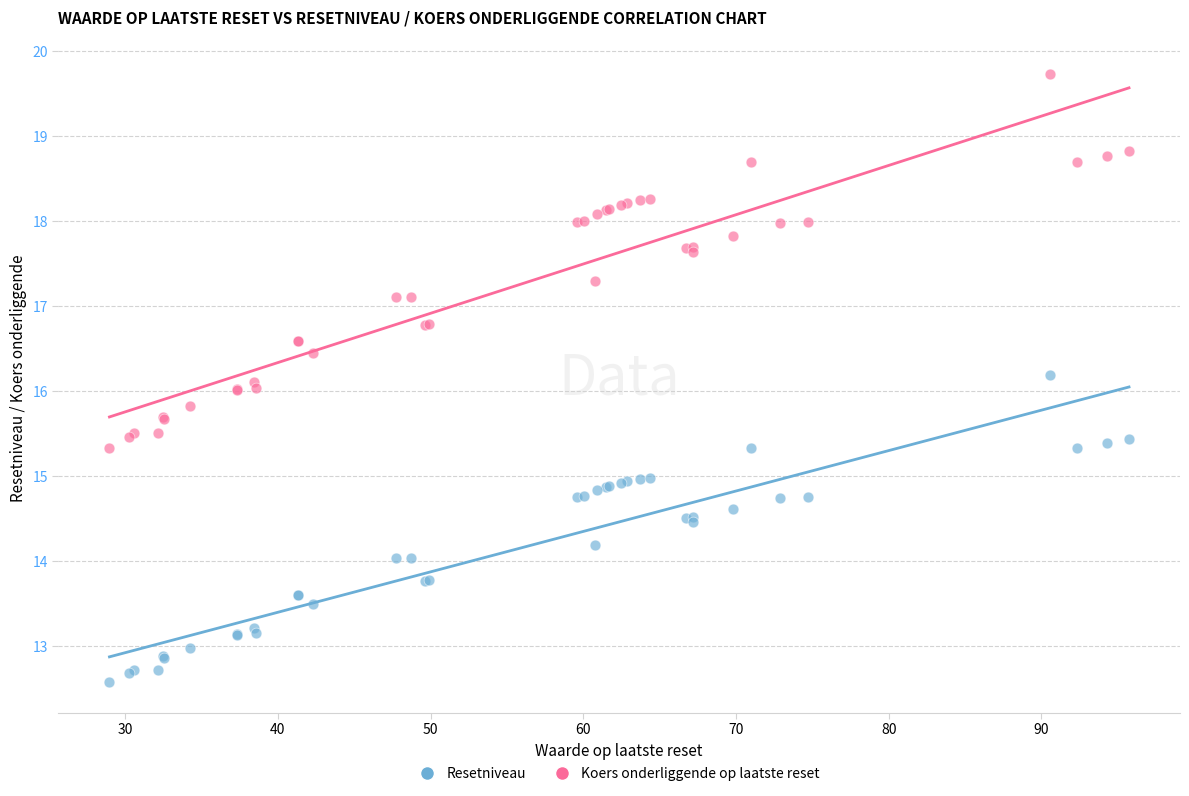

Which series contains the lowest Y value?

Resetniveau